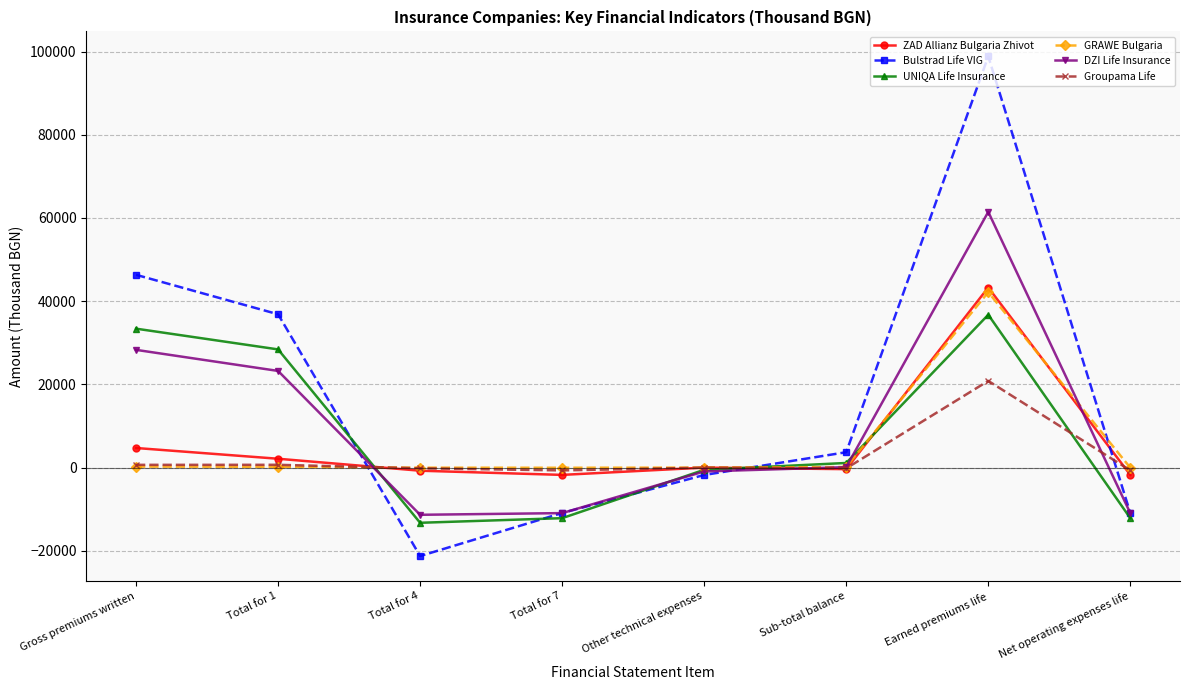

In Bulstrad Life VIG, how many points are higher than both neighbors (excluding endpoints)?

1